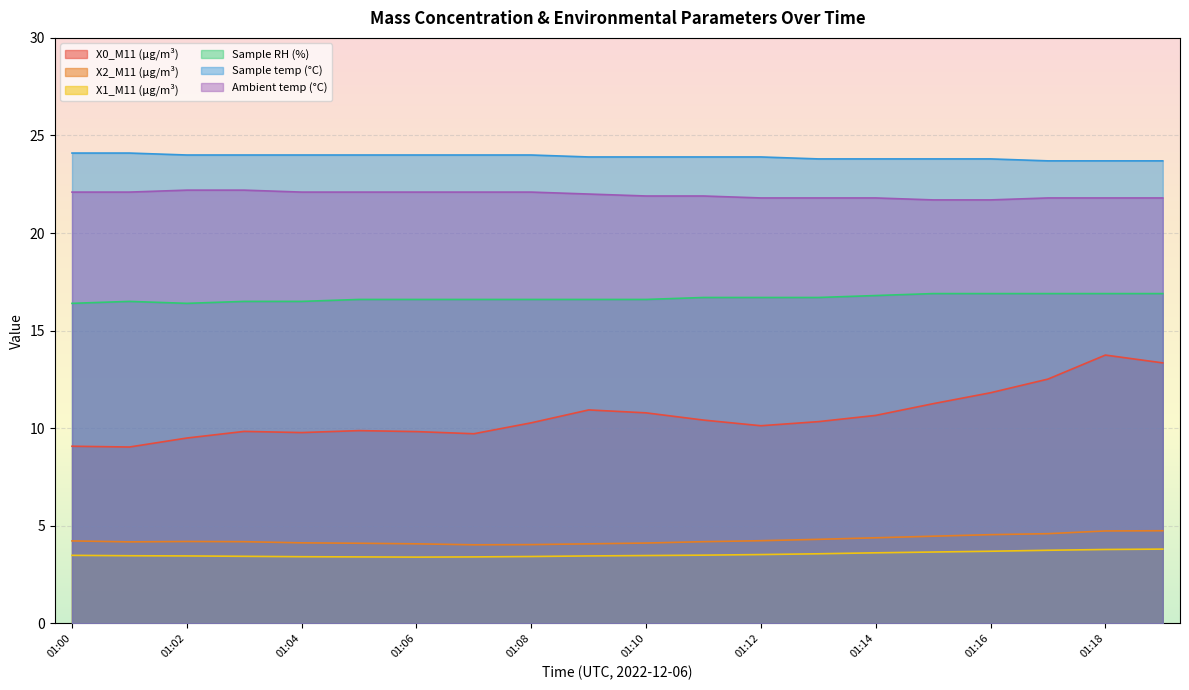

What are all the series names shown in the legend?

X0_M11 (μg/m³), X2_M11 (μg/m³), X1_M11 (μg/m³), Sample RH (%), Sample temp (°C), Ambient temp (°C)